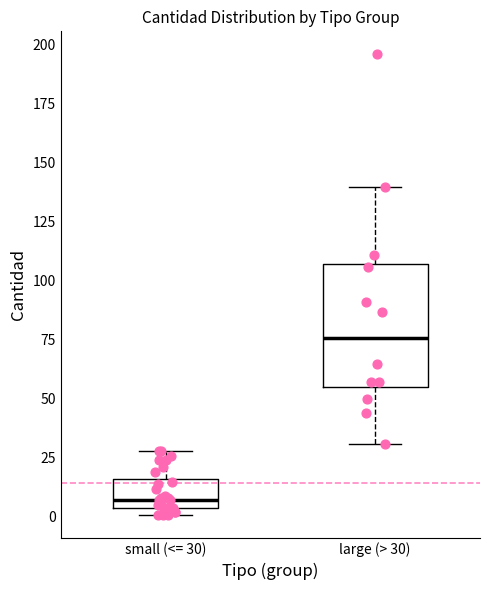

Which box's median line is the lowest?

small (<= 30)